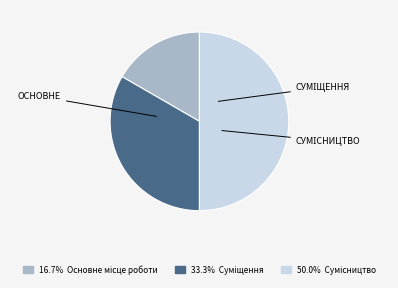

To the nearest percent, what is the difference between the largest and smallest slice percentages?

33%